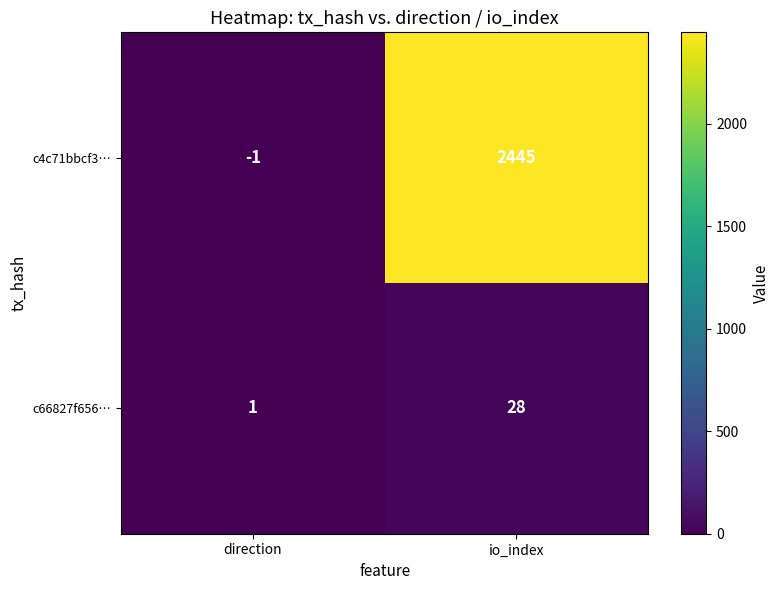

Which series has the largest range (max minus min)?

c4c71bbcf3…